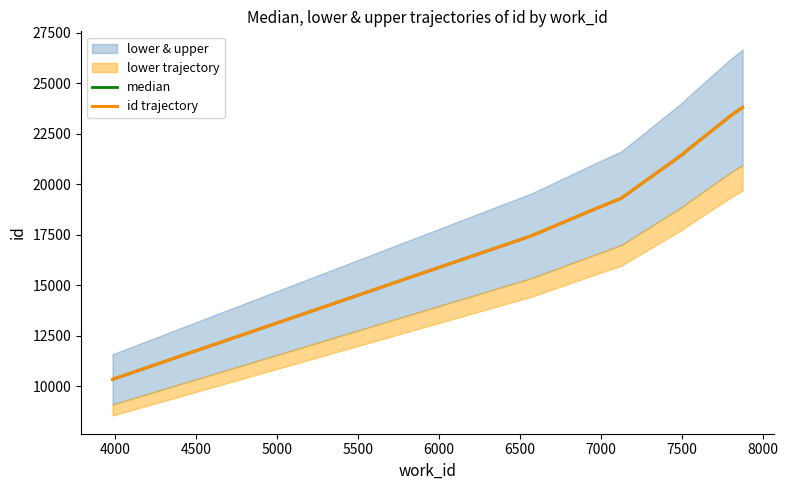

How many values in the median series exceed 19307?

4